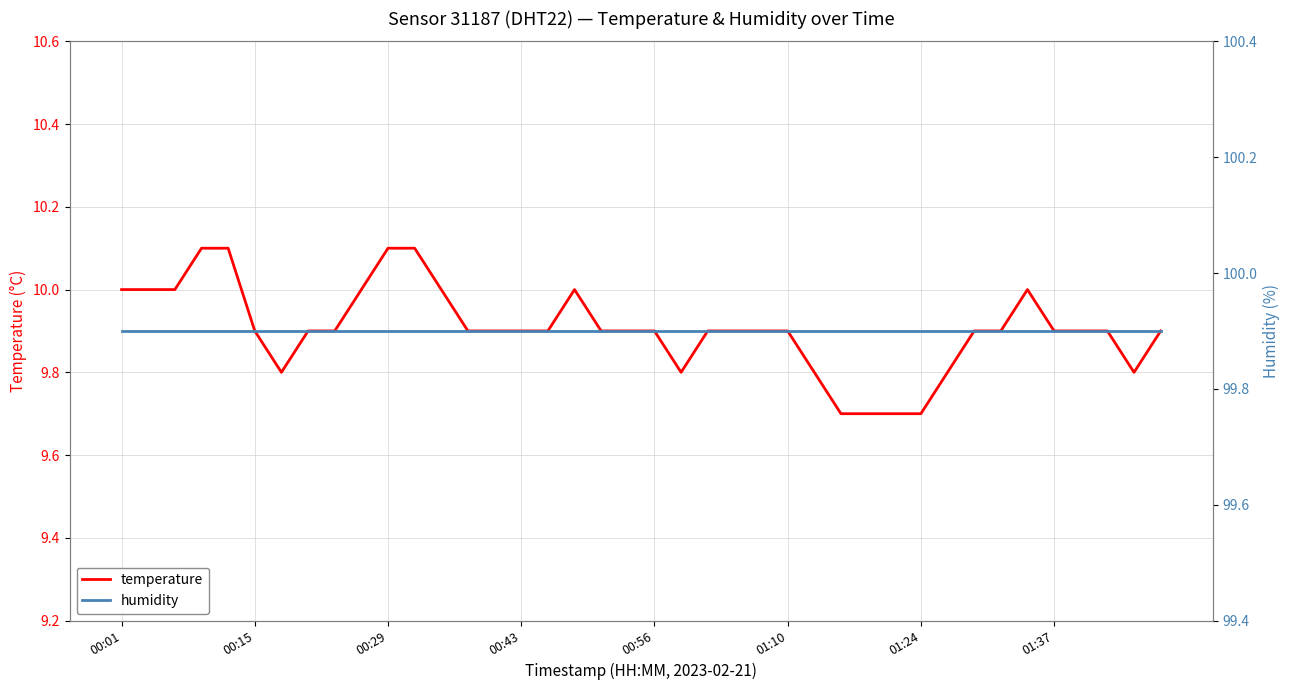

True or false: humidity has more than 1 interior local peaks.

False